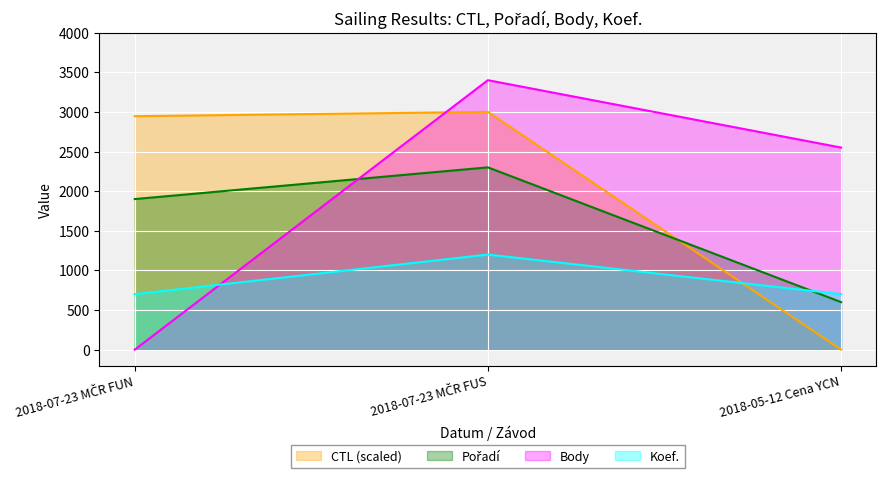

How many data points in CTL are less than 2945?

1